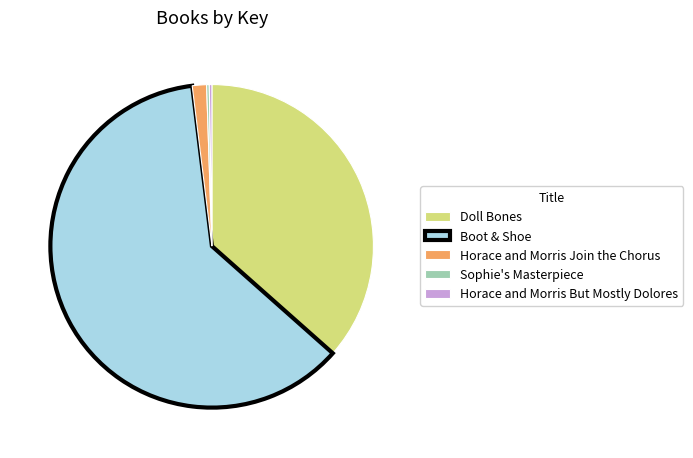

The Doll Bones slice represents 45% of the pie. True or false?

False